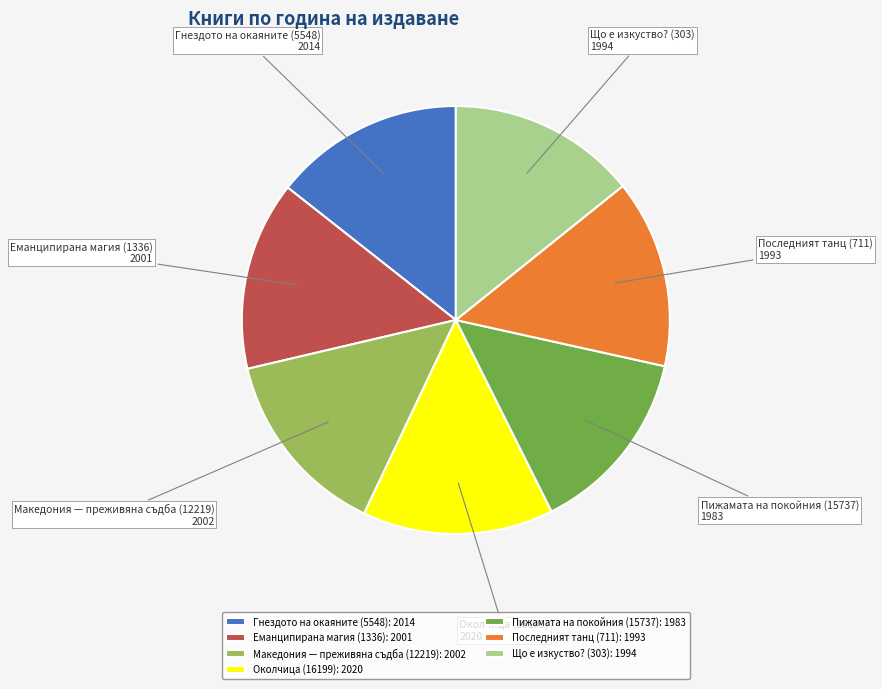

Does Околчица (16199) account for over 50% of the chart?

No